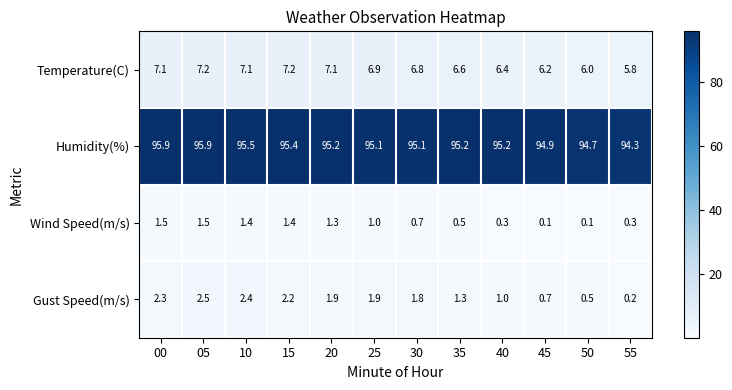

Which series has the largest total across all categories?

Humidity(%)